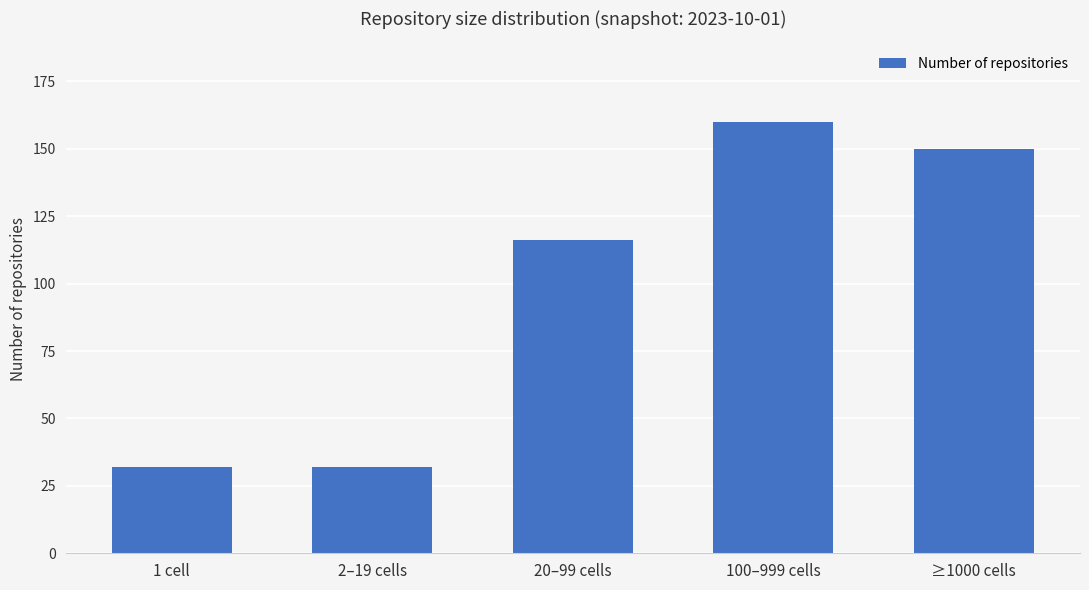

How many bars are there in total?

5